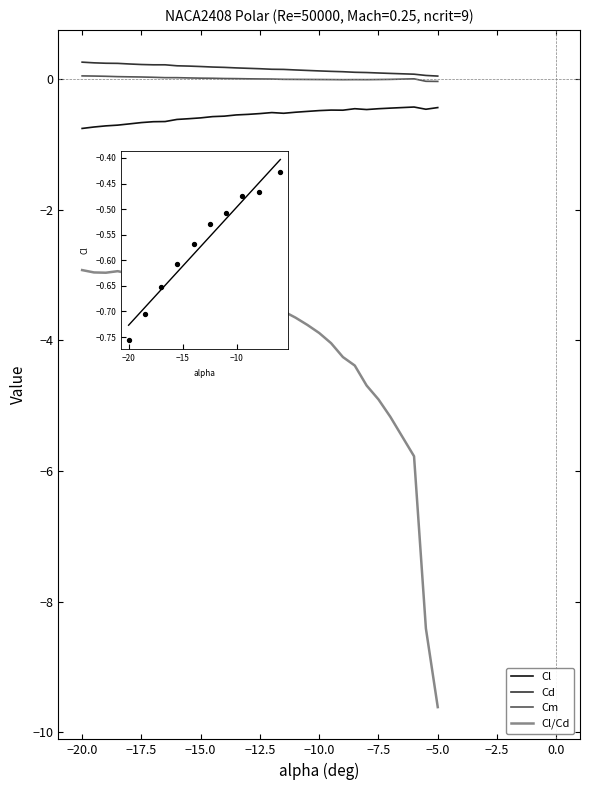

Which series has the largest range (max minus min)?

Cl/Cd